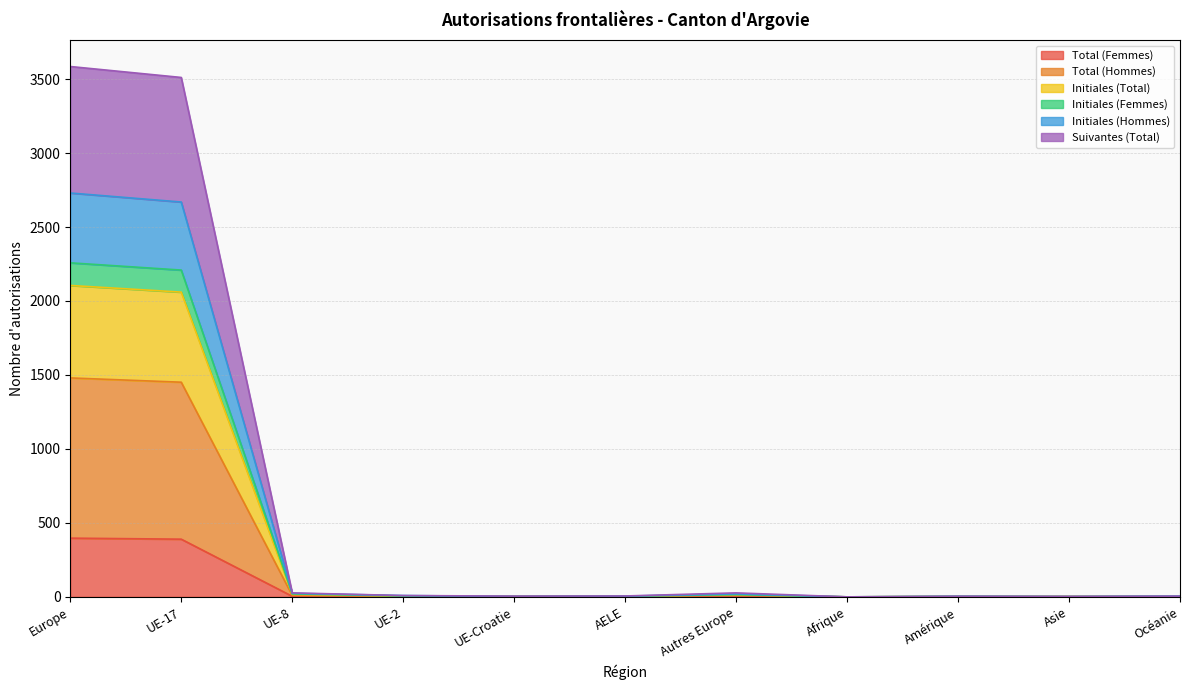

How many interior local valleys does the Initiales (Femmes) series have?

3